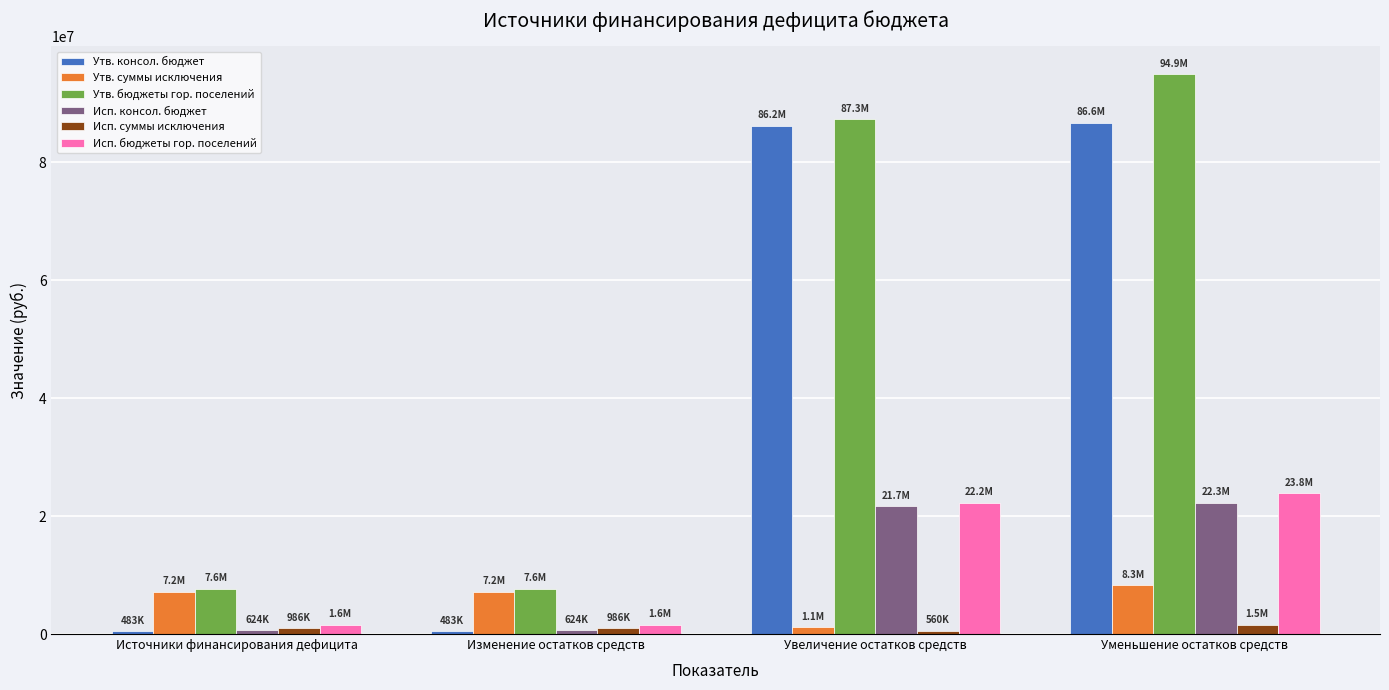

What is the sum of the Утв. консол. бюджет values at Изменение остатков средств and Уменьшение остатков средств?

87117662.6